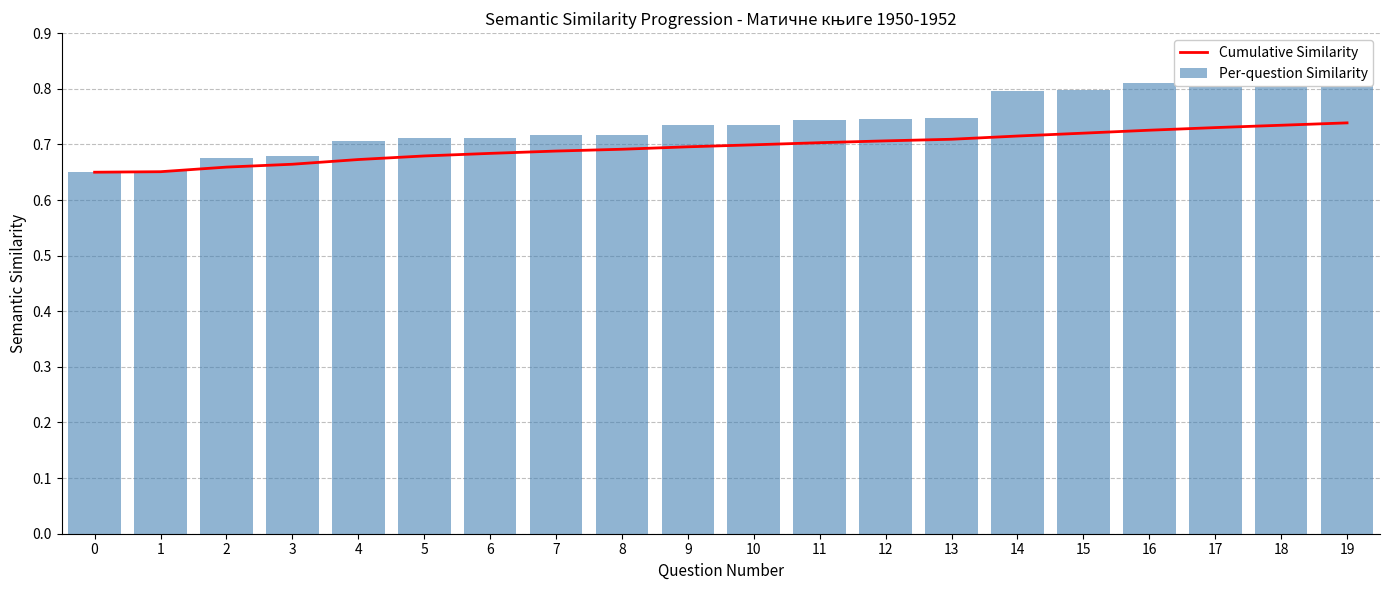

The Per-question Similarity series shows 0.2 at 10. True or false?

False